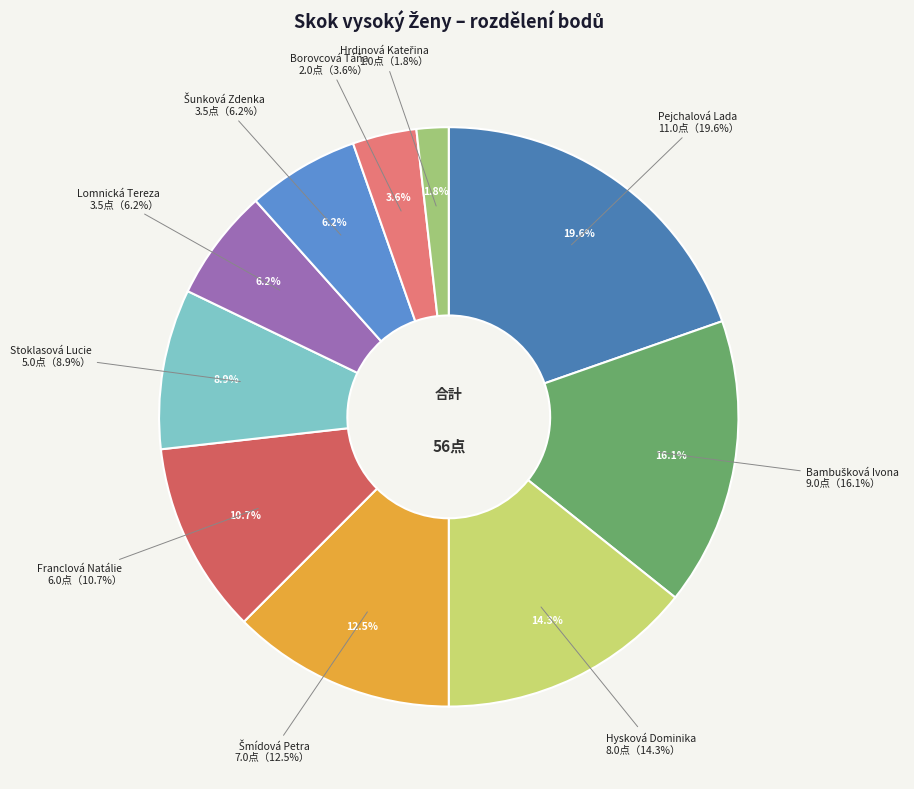

To the nearest percent, what is the difference between the Franclová Natálie and Lomnická Tereza slice percentages?

4%